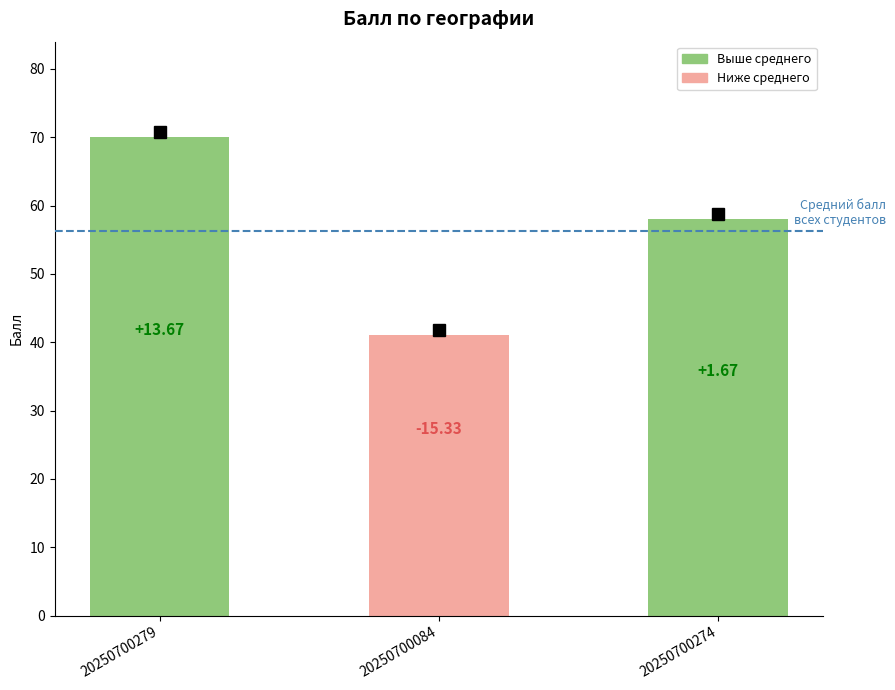

What is the difference between the second highest and minimum values?

17